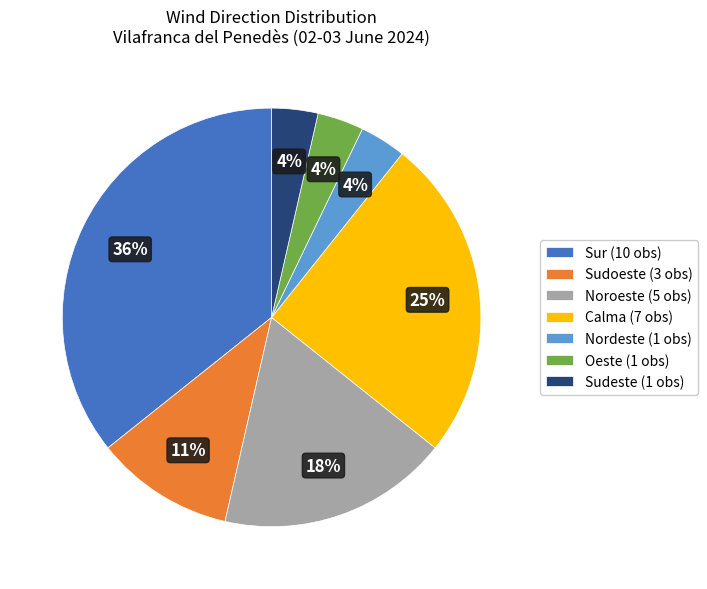

Is the sum of Oeste (1 obs) and Sur (10 obs) greater than half?

No